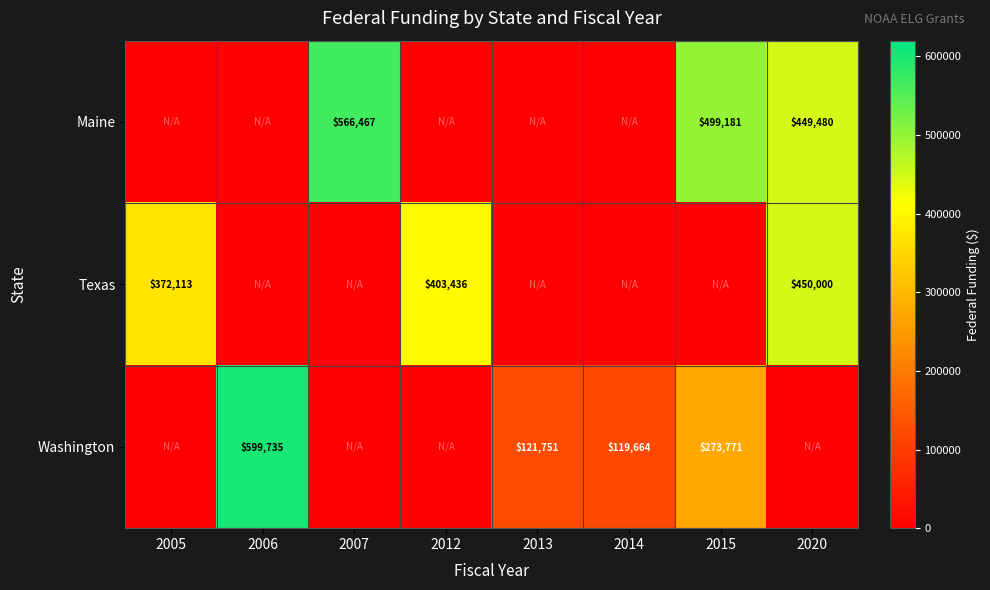

What is the greatest value displayed?

599735